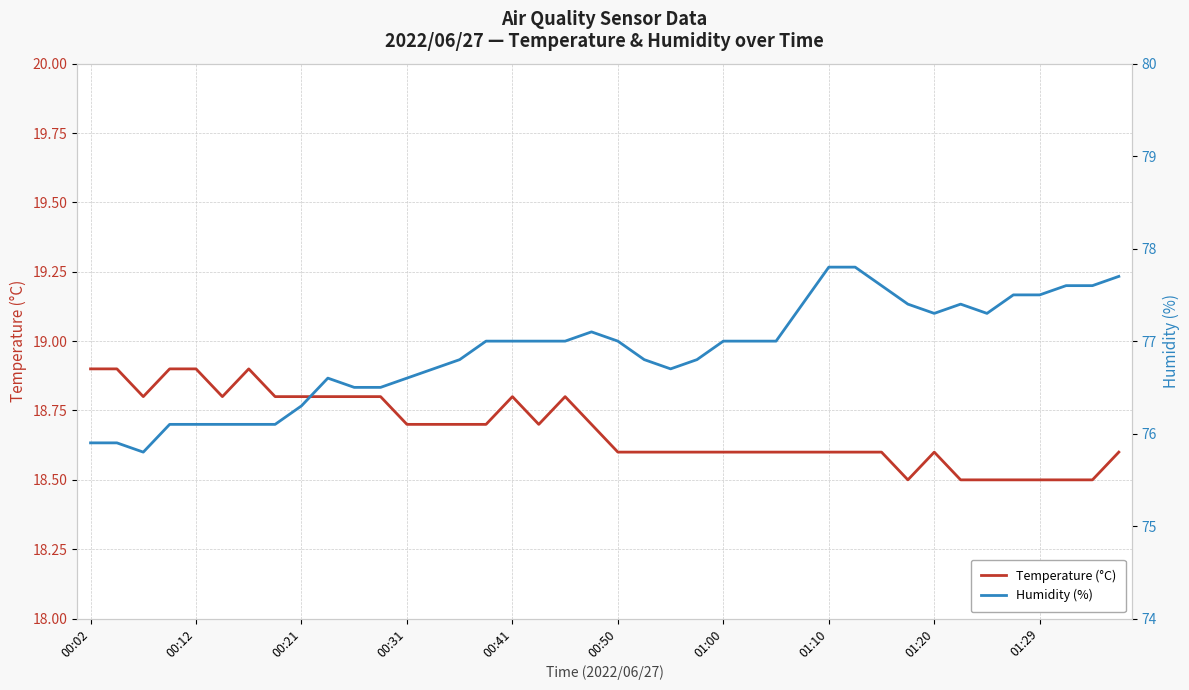

The Temperature (°C) series shows 18.5 at 01:29. True or false?

True